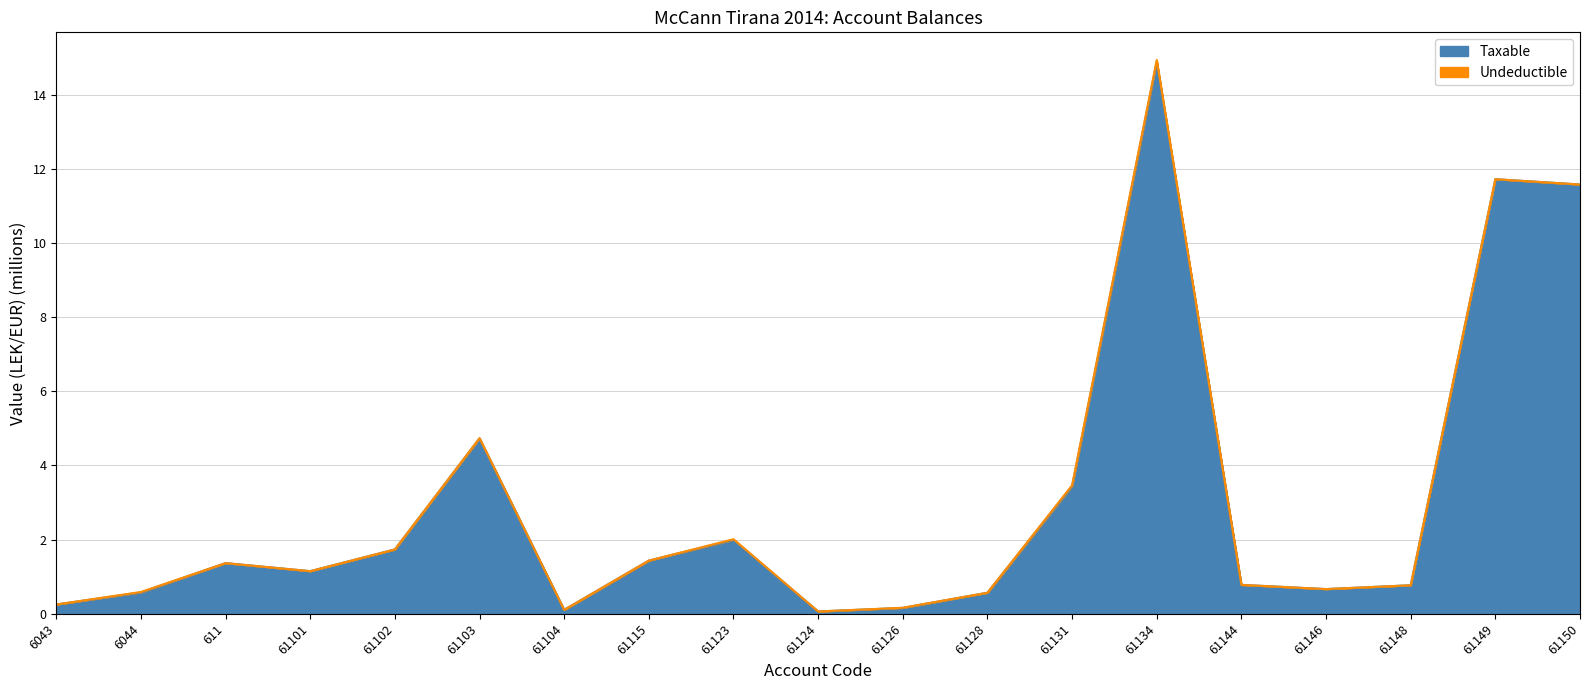

Read the value at 61126.

0.2